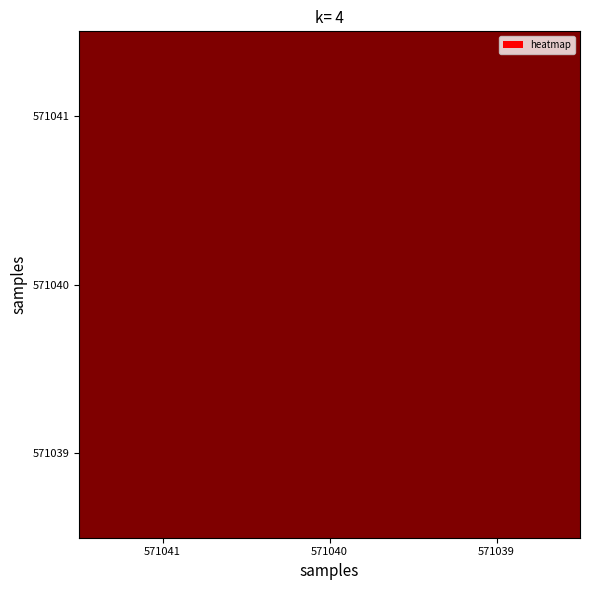

At which category is the sum across all series the highest?

571040